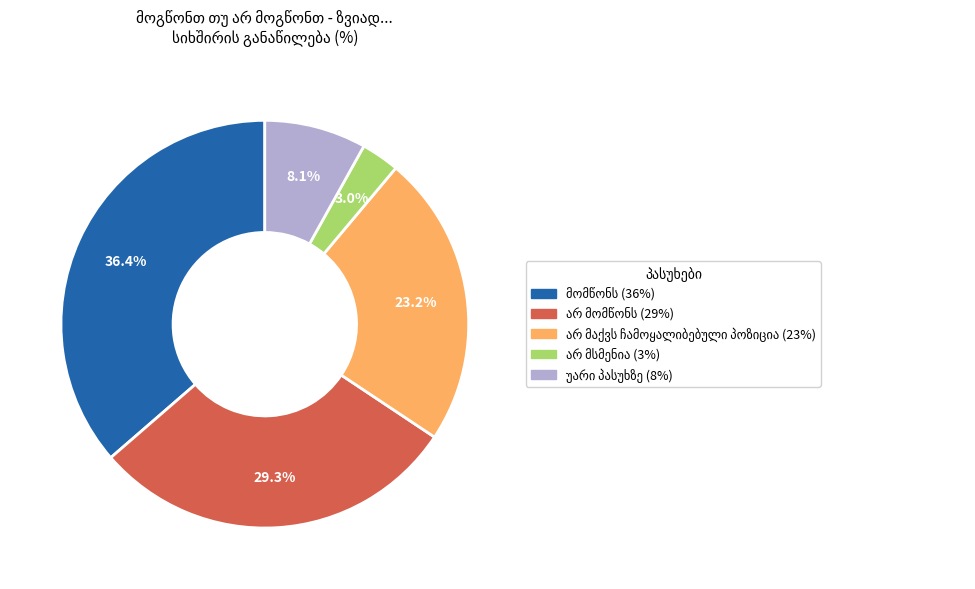

Does any single category account for the majority?

No